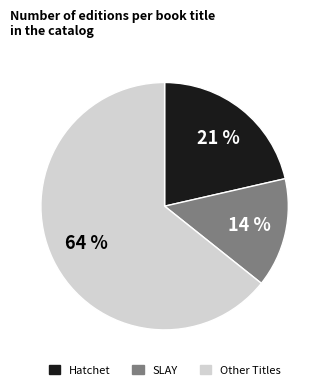

Is there a majority slice in this chart?

Yes